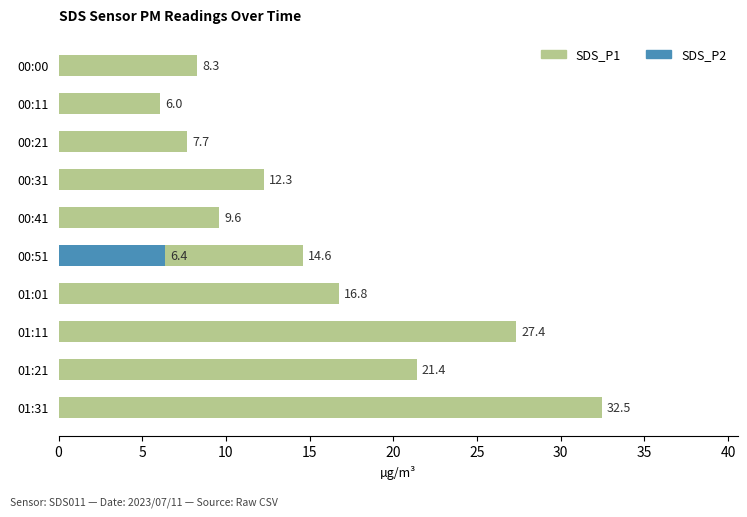

What is the value of the 1st bar from the left?

8.3